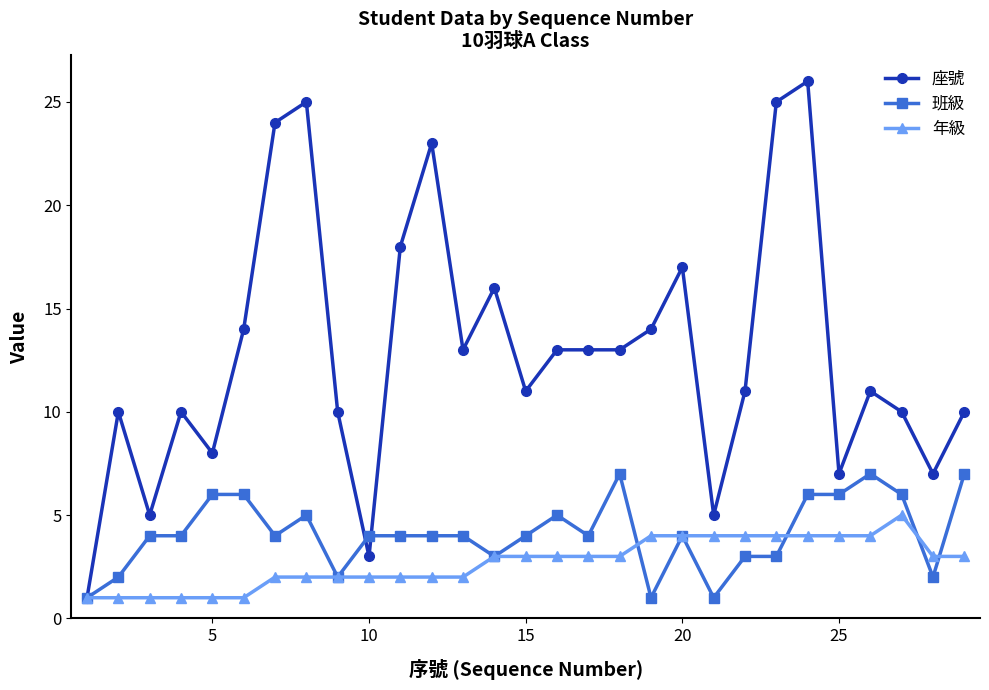

Which series has the largest total across all categories?

座號